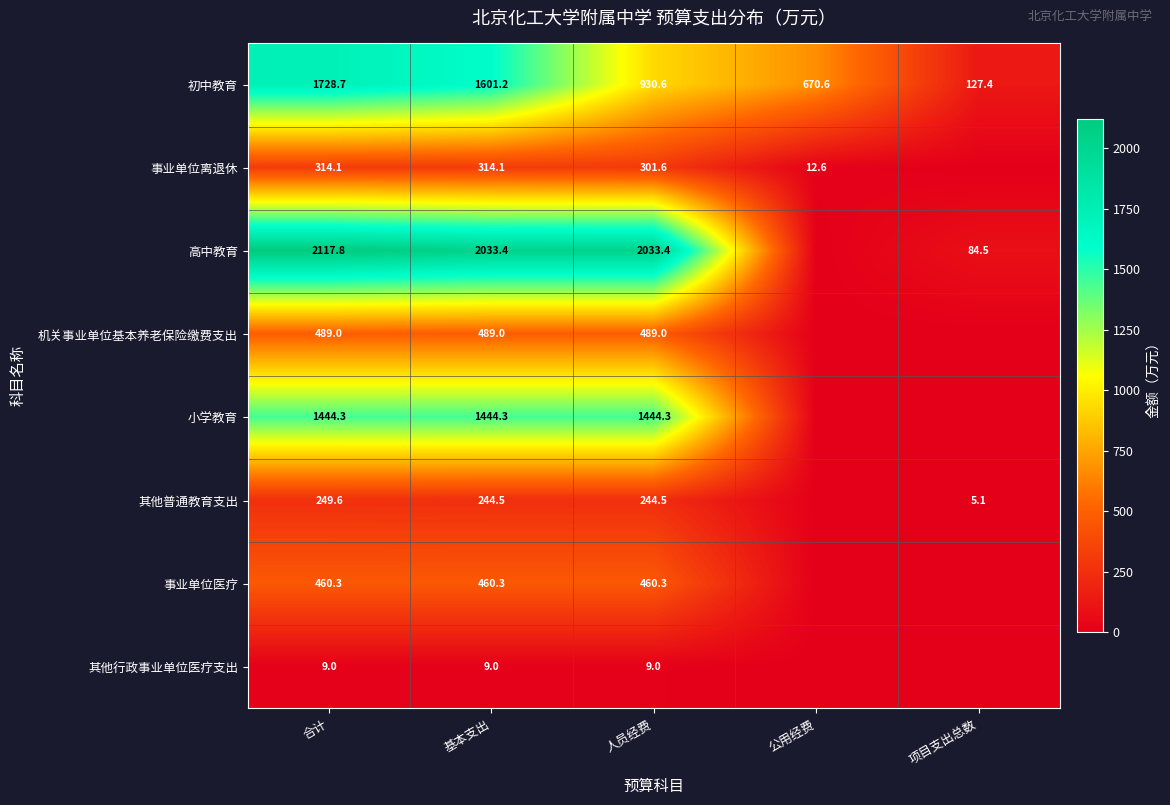

What is the difference between the maximum and minimum values in the 初中教育 series?

1601.3